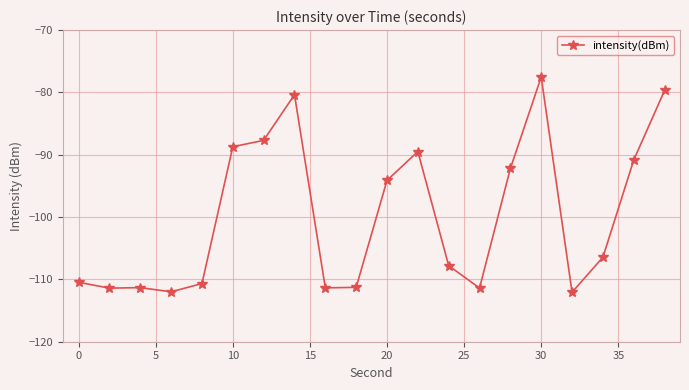

What is the sum of all values?

-1996.8